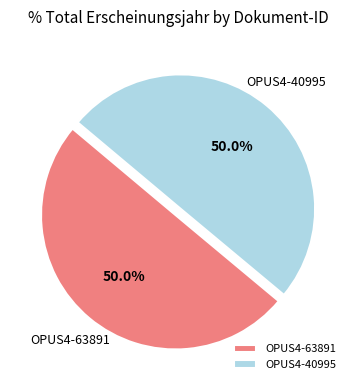

To the nearest percent, what is the combined percentage of OPUS4-40995 and OPUS4-63891?

100%